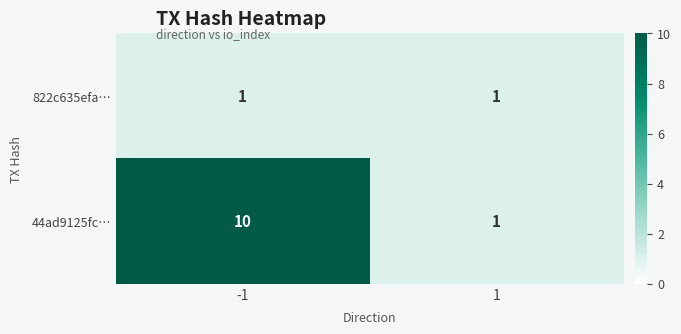

What is the spread (max minus min) of values at -1?

9